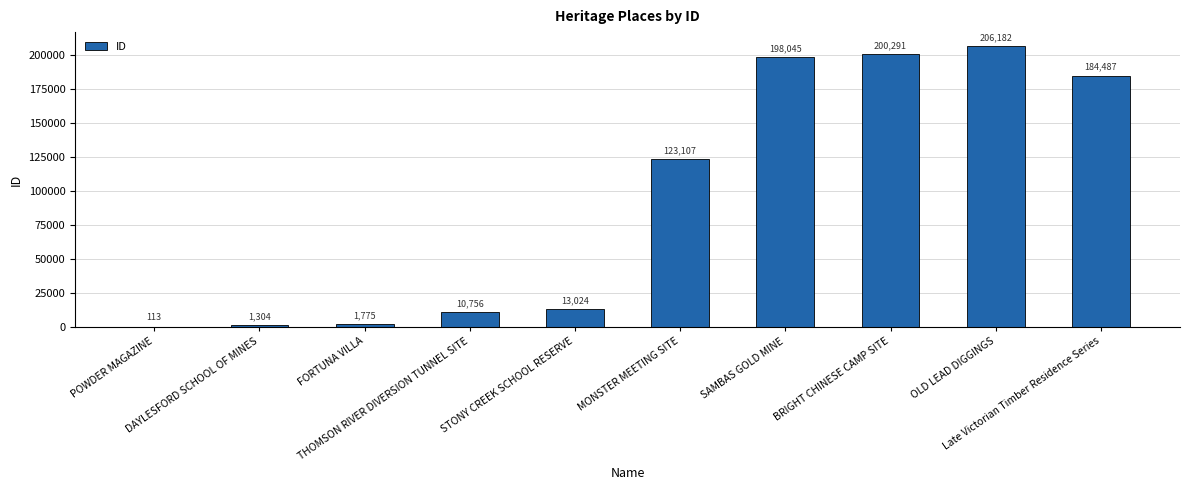

How many data points does each series have?

10